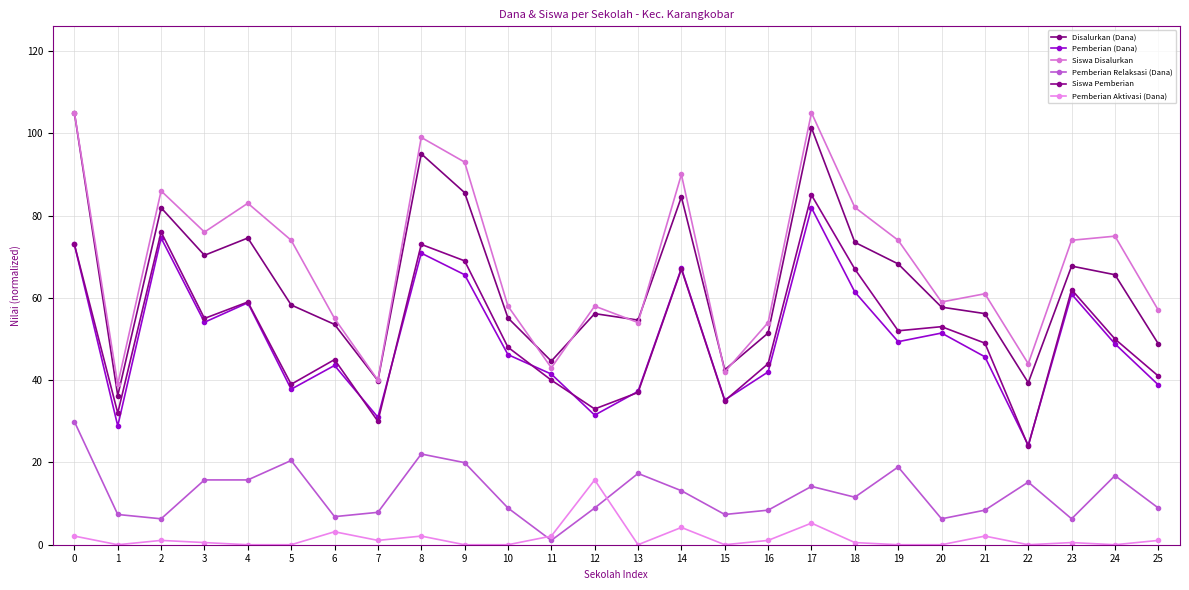

How many interior local peaks does the Siswa Pemberian series have?

8